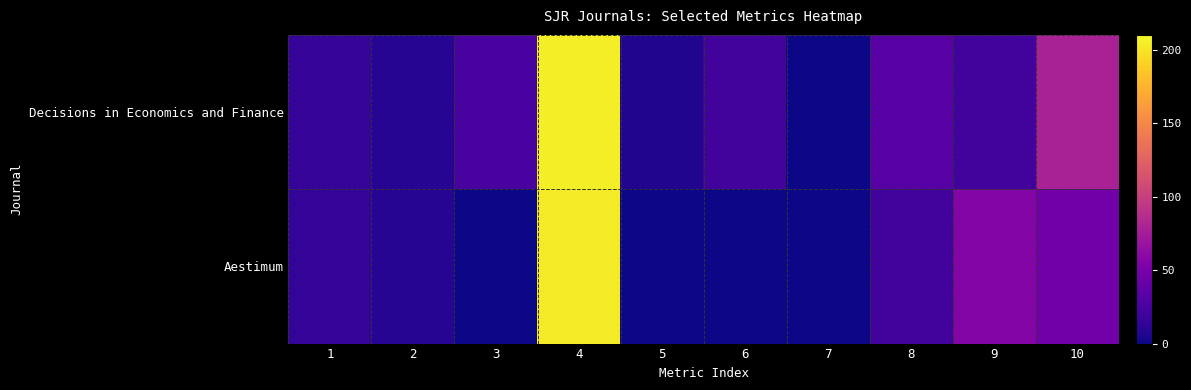

How many data points does each series have?

10